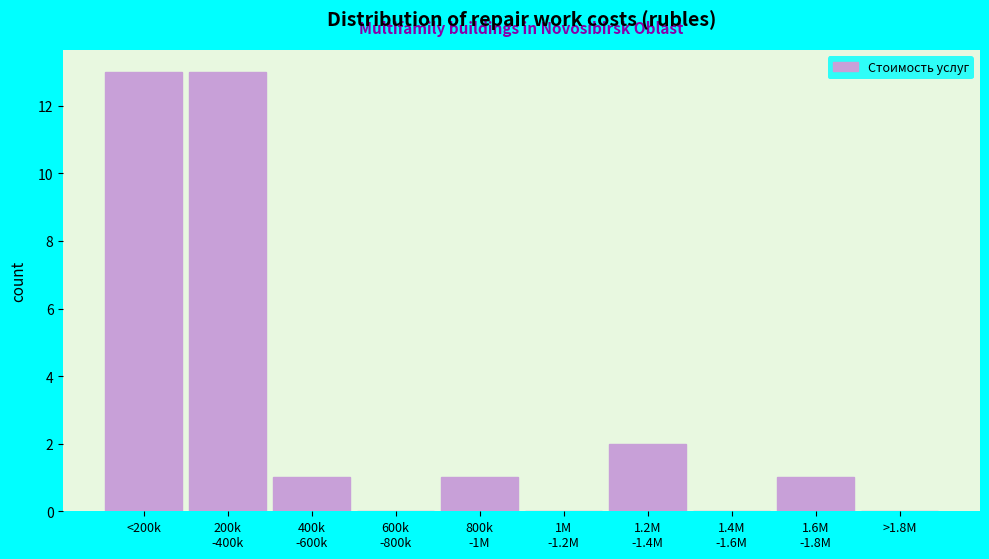

What is the sum of all values?

31